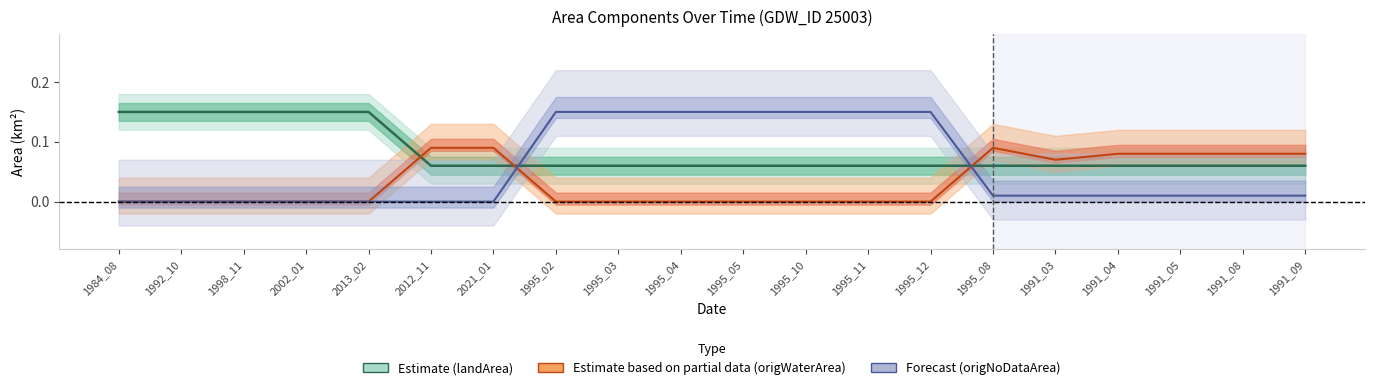

Which category has the highest value in the landArea series?

1984_08